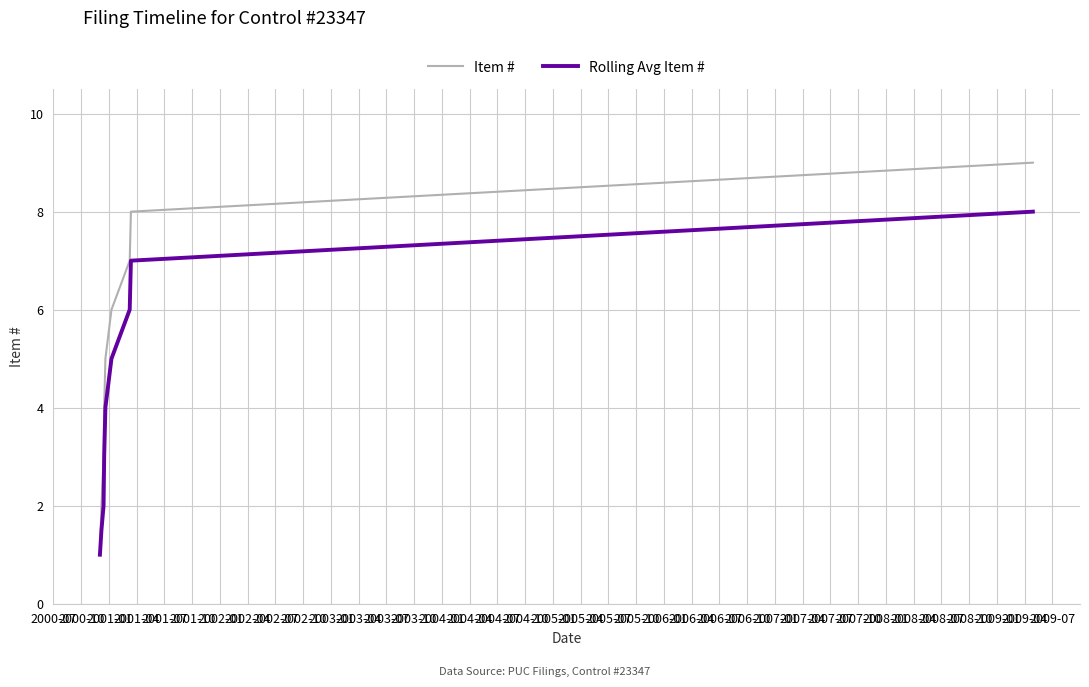

Which series has the largest total across all categories?

Item #